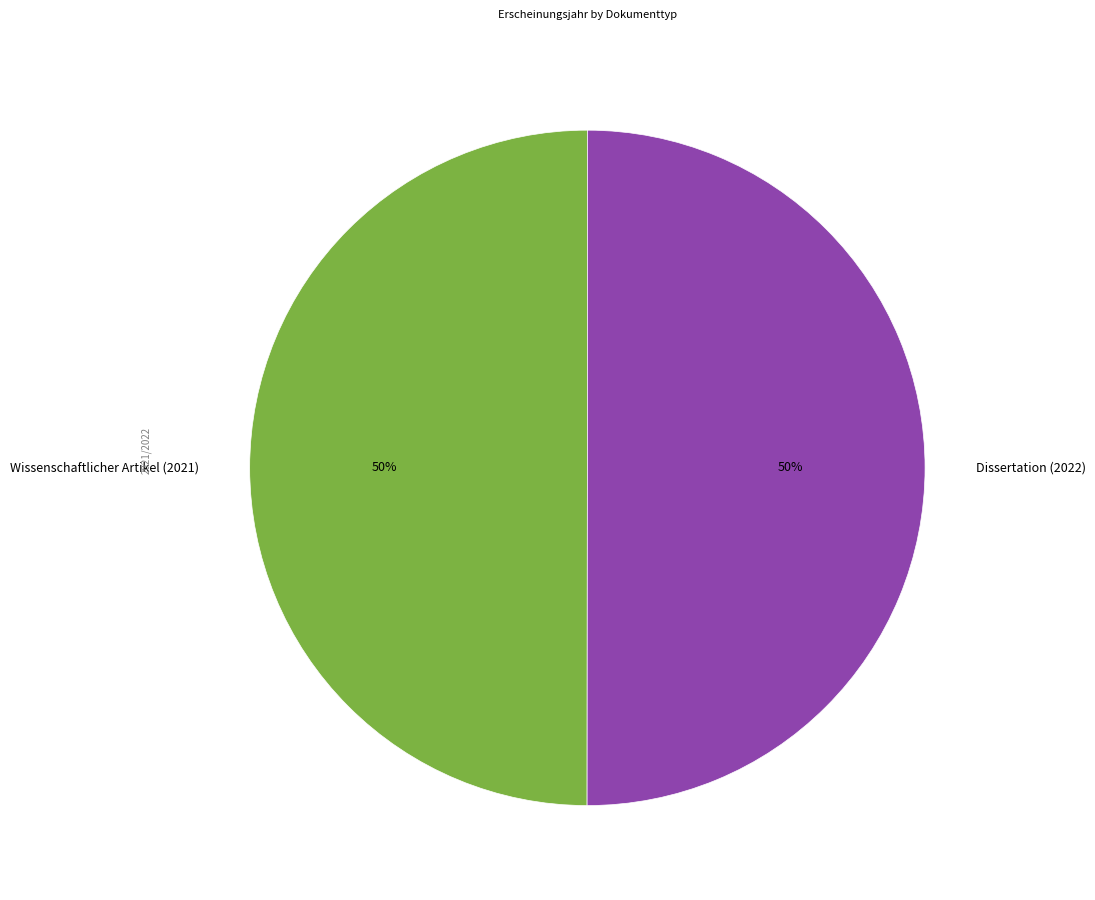

To the nearest percent, what portion does Dissertation (2022) represent?

50%